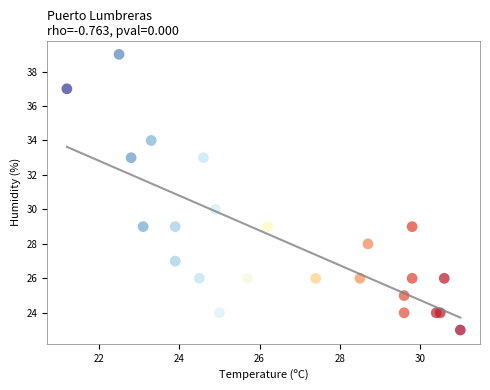

What Y value in the scatter plot is closest to 31?

30